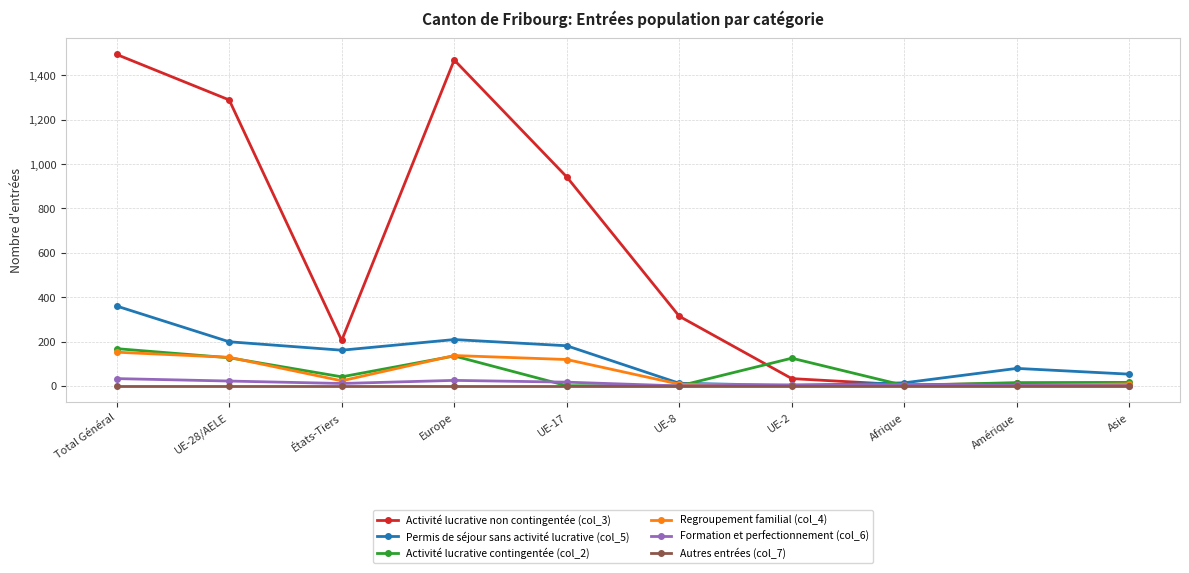

At which category does Permis de séjour sans activité lucrative (col_5) reach its first local valley?

États-Tiers